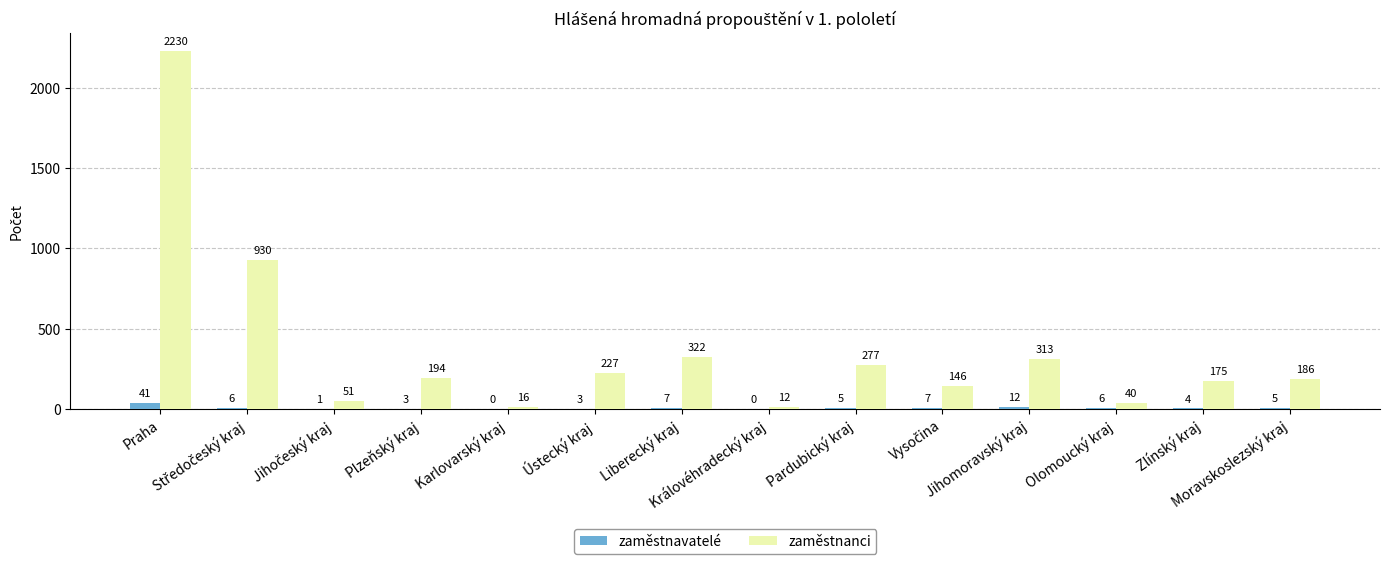

What is the maximum value for zaměstnavatelé?

41